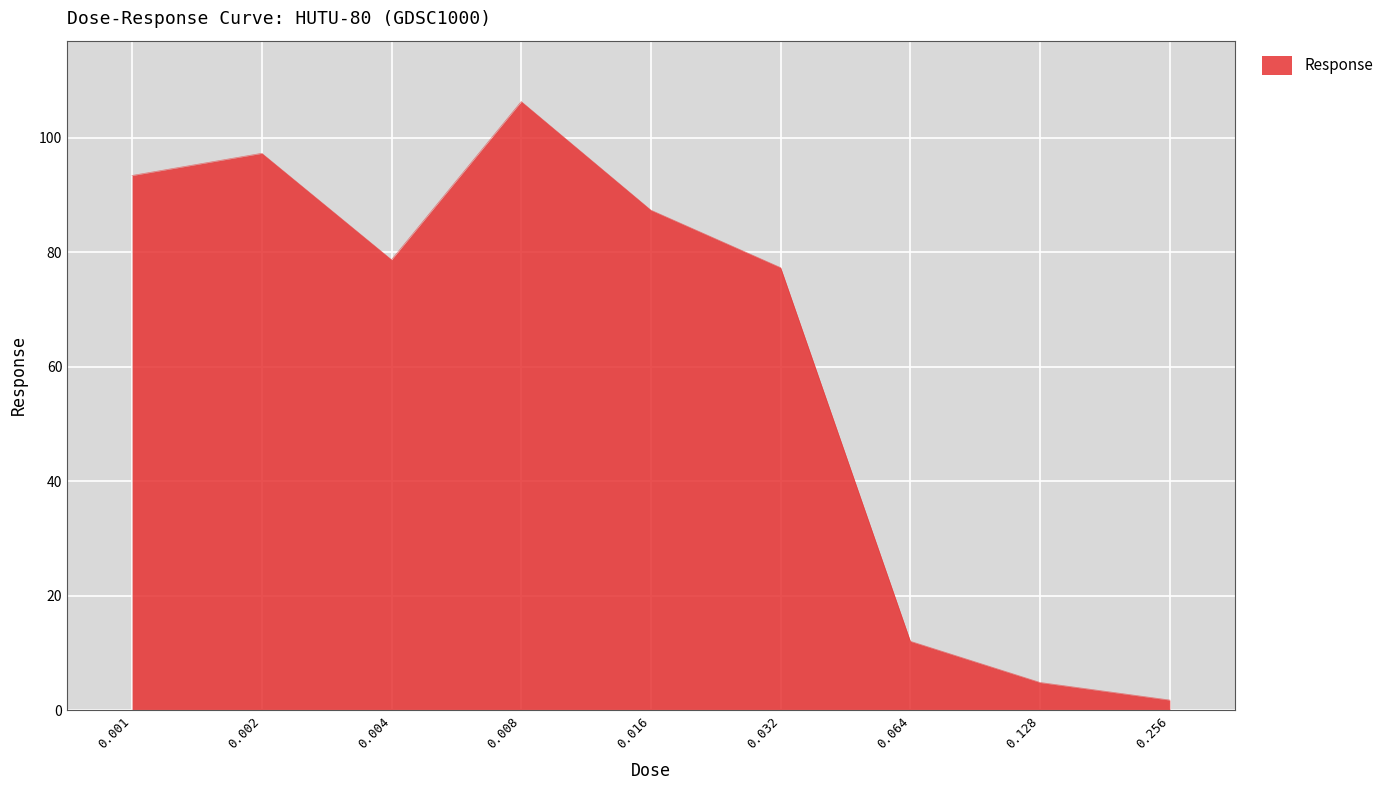

How many interior local valleys (lower than both neighbors) does the data have?

1